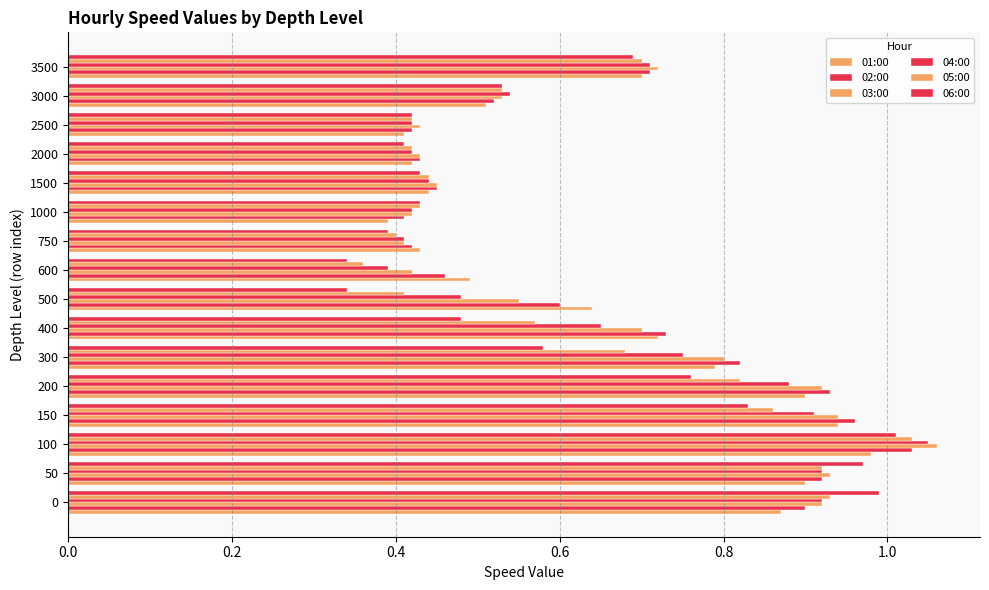

How many data points does each series have?

16